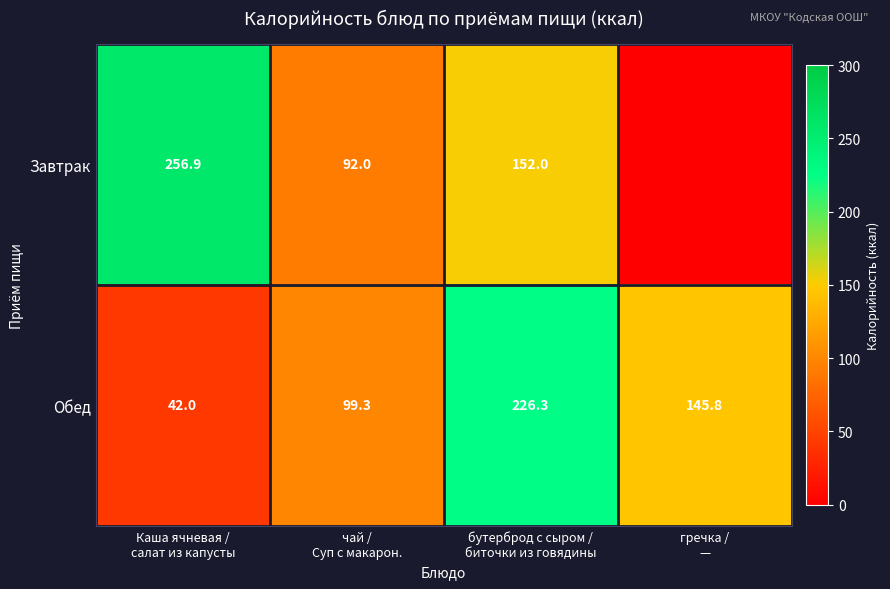

What is the difference between the maximum and minimum values in the Обед series?

184.3